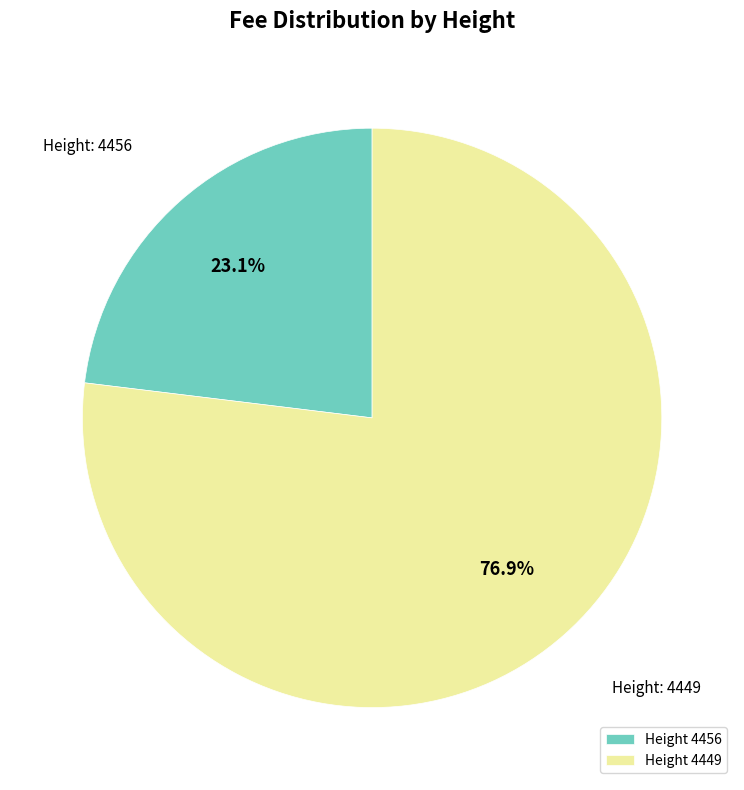

Combined, do Height 4456 and Height 4449 account for over 50%?

Yes